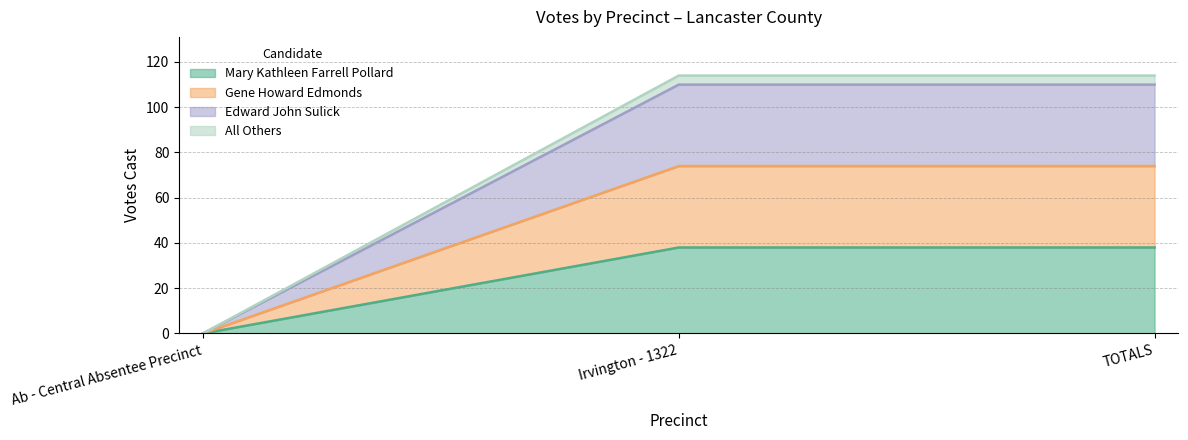

What is the label of the 3rd point from the right?

Ab - Central Absentee Precinct